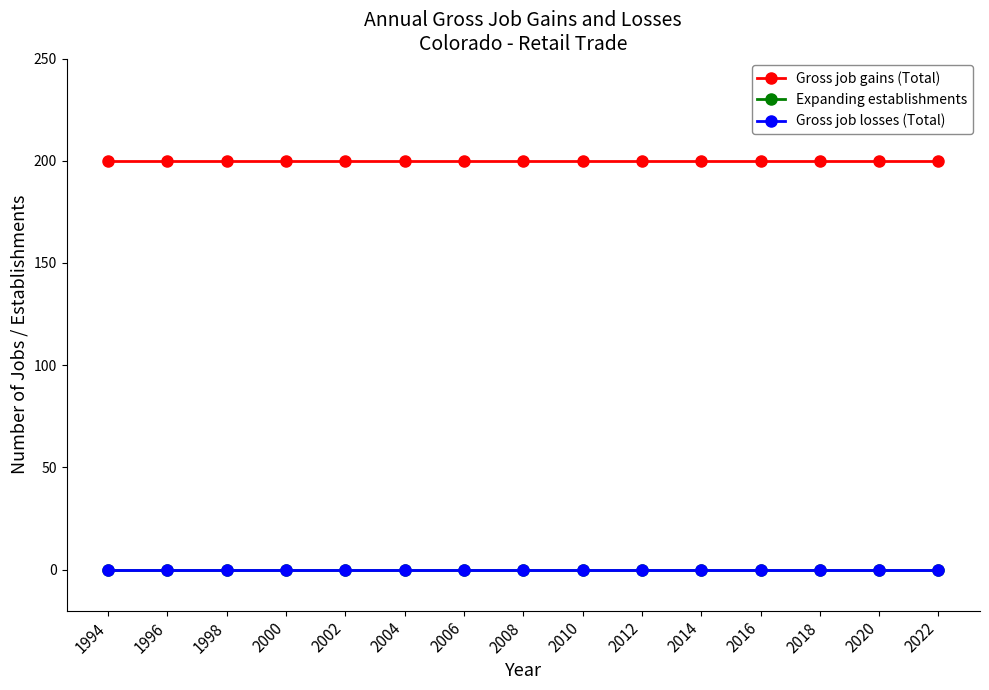

At how many categories does at least one series exceed 122?

15